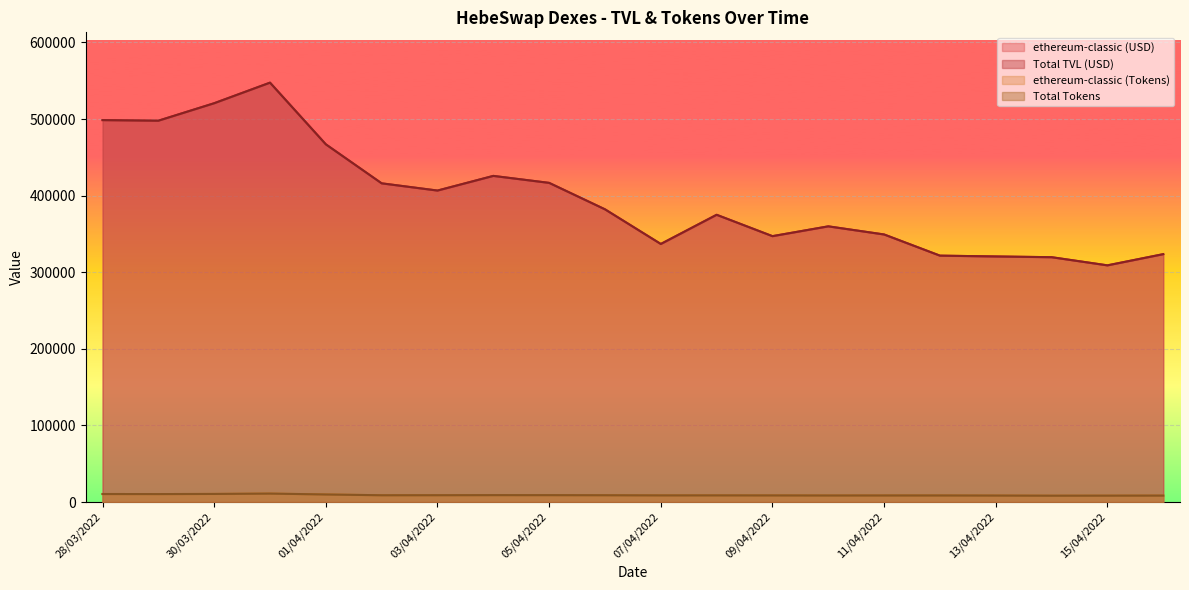

At which label is ethereum-classic (Tokens) closest to 9639?

01/04/2022